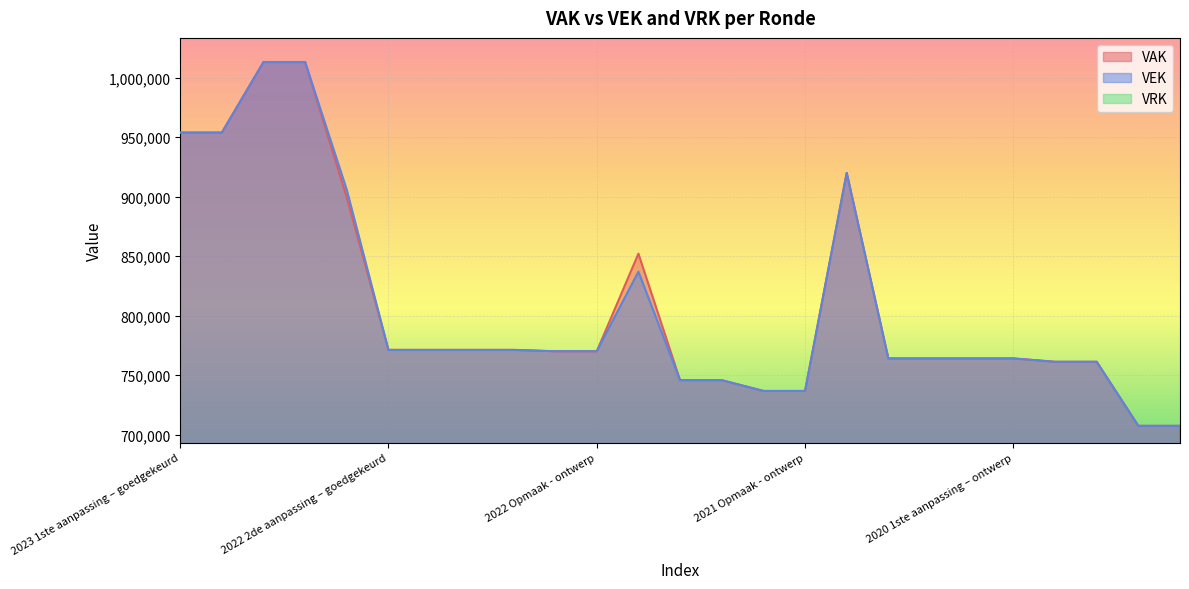

Between 2021 Opmaak - goedgekeurd and 2020 1ste aanpassing - goedgekeurd, which series saw the biggest shift?

VAK